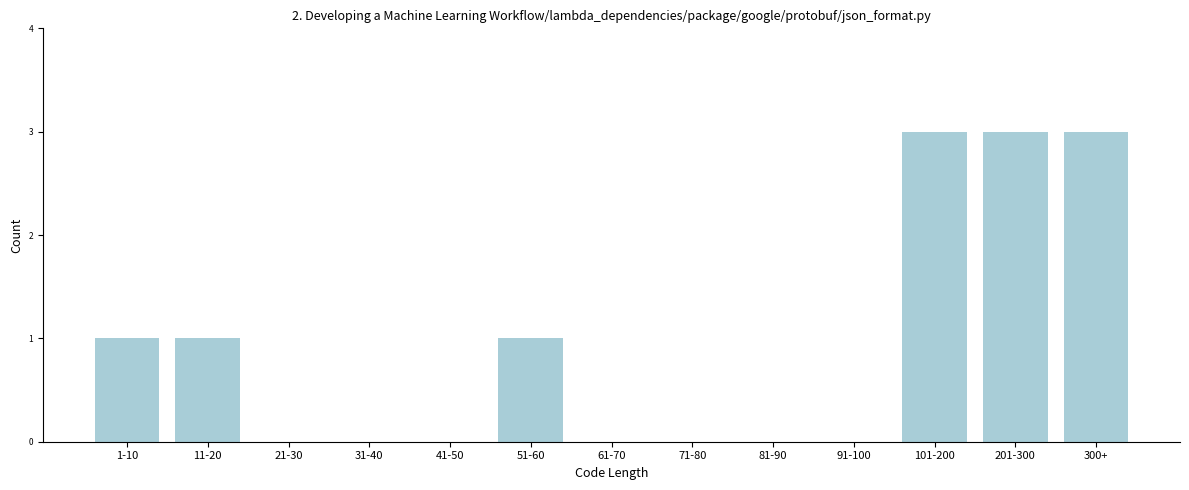

Reading left to right, extract all data points from this chart.

1-10=1	11-20=1	21-30=0	31-40=0	41-50=0	51-60=1	61-70=0	71-80=0	81-90=0	91-100=0	101-200=3	201-300=3	300+=3